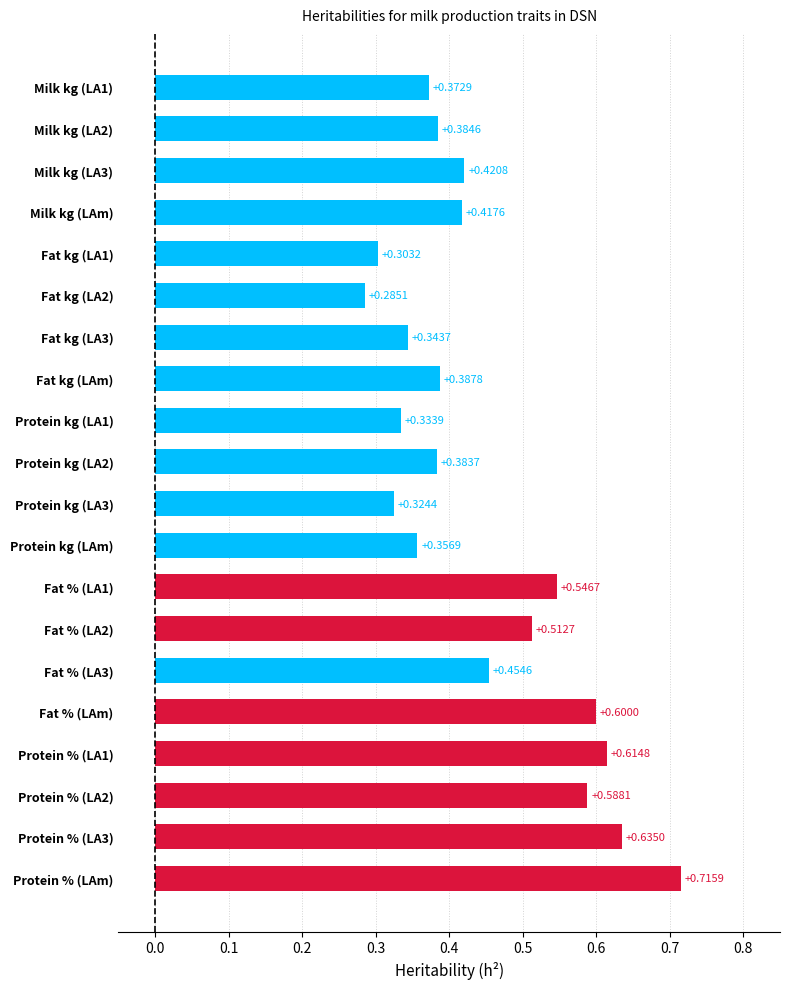

Which has a higher value, Fat kg (LA3) or Protein kg (LA3)?

Fat kg (LA3)